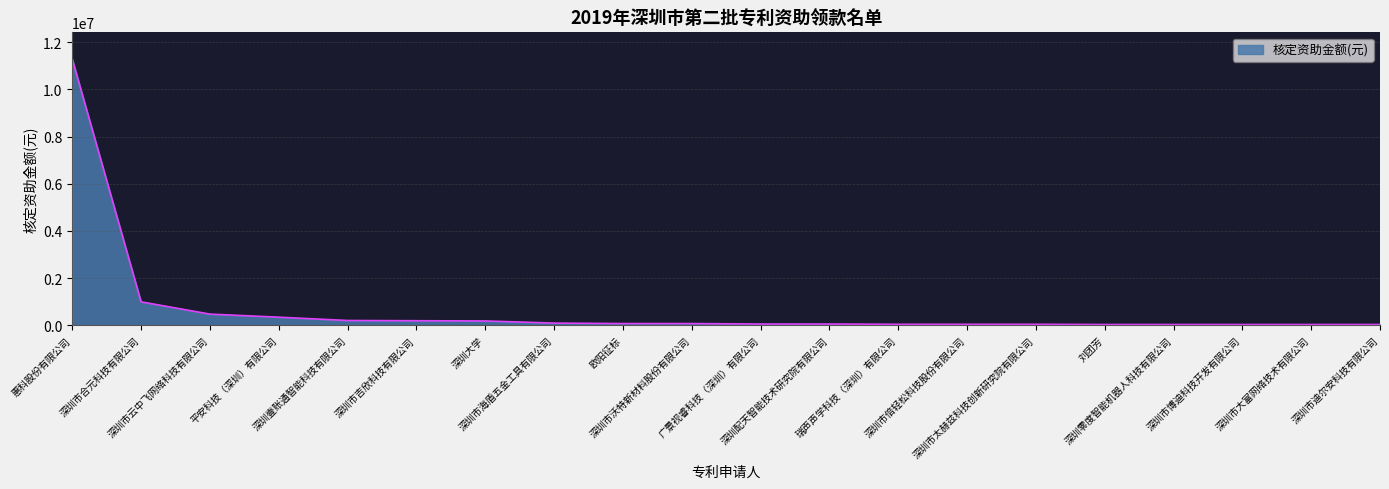

What is the difference between the maximum and minimum values?

11244000